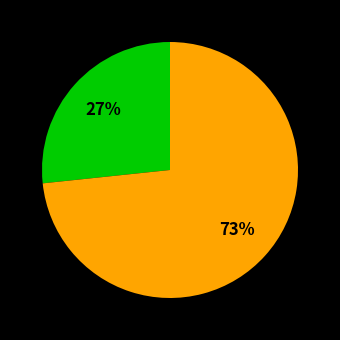

To the nearest percent, what is the average slice percentage?

50%